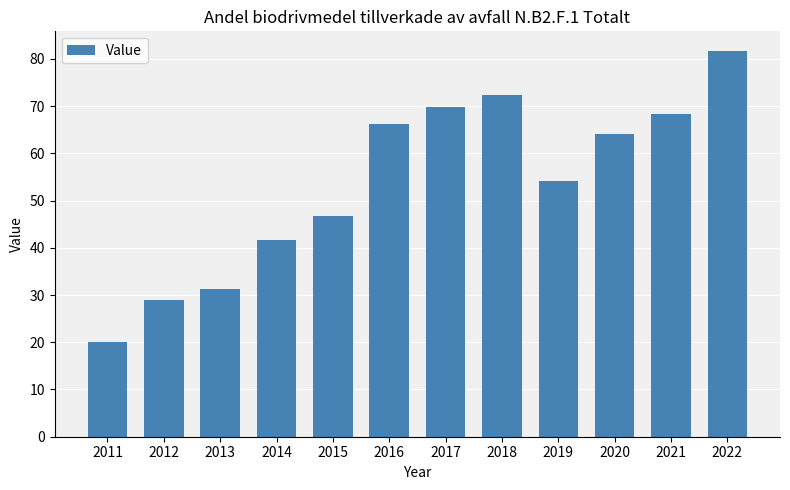

What is the value of the 4th bar from the left?

41.6